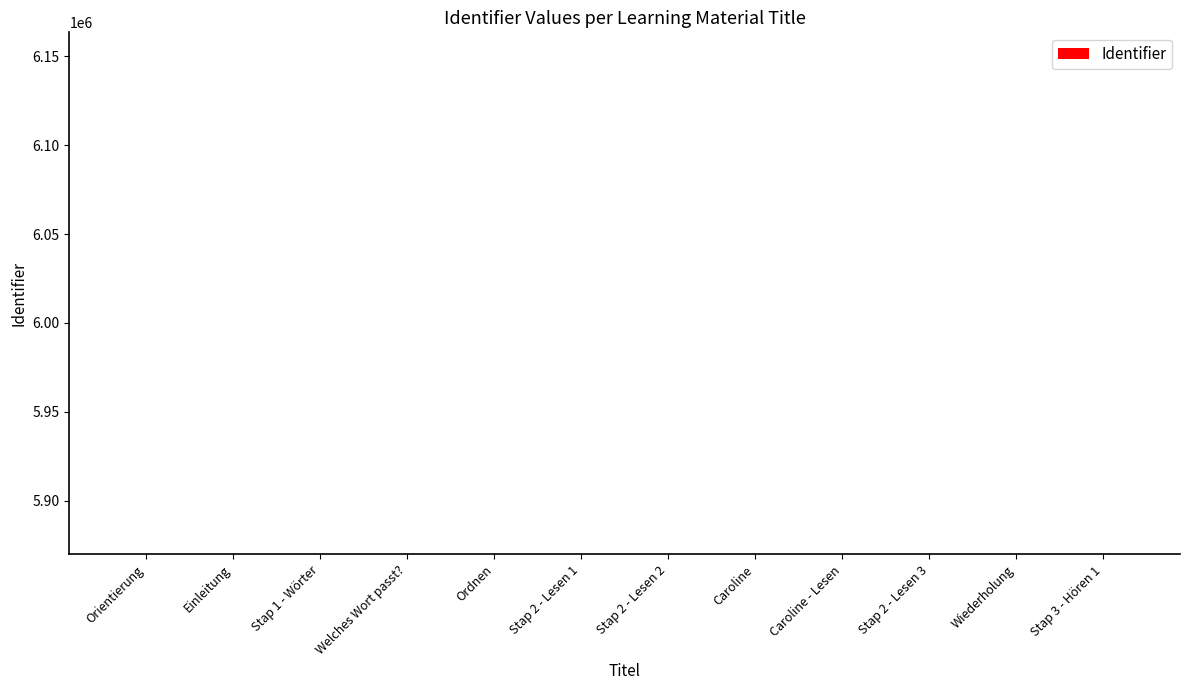

Is it true that the value at Stap 1 - Wörter is 5869856?

True